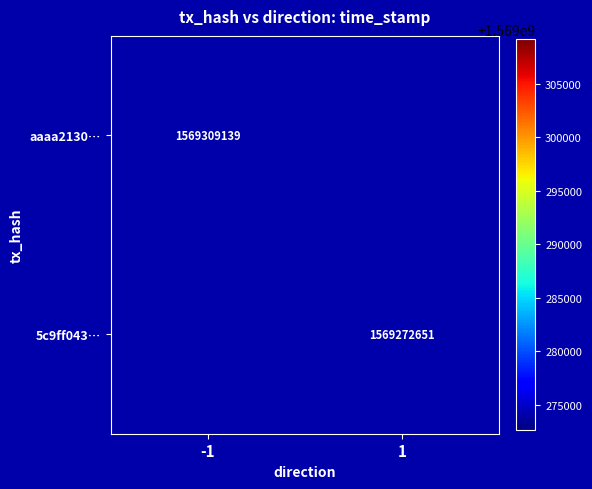

True or false: 5c9ff043… has a value of 592231865 at 1.

False